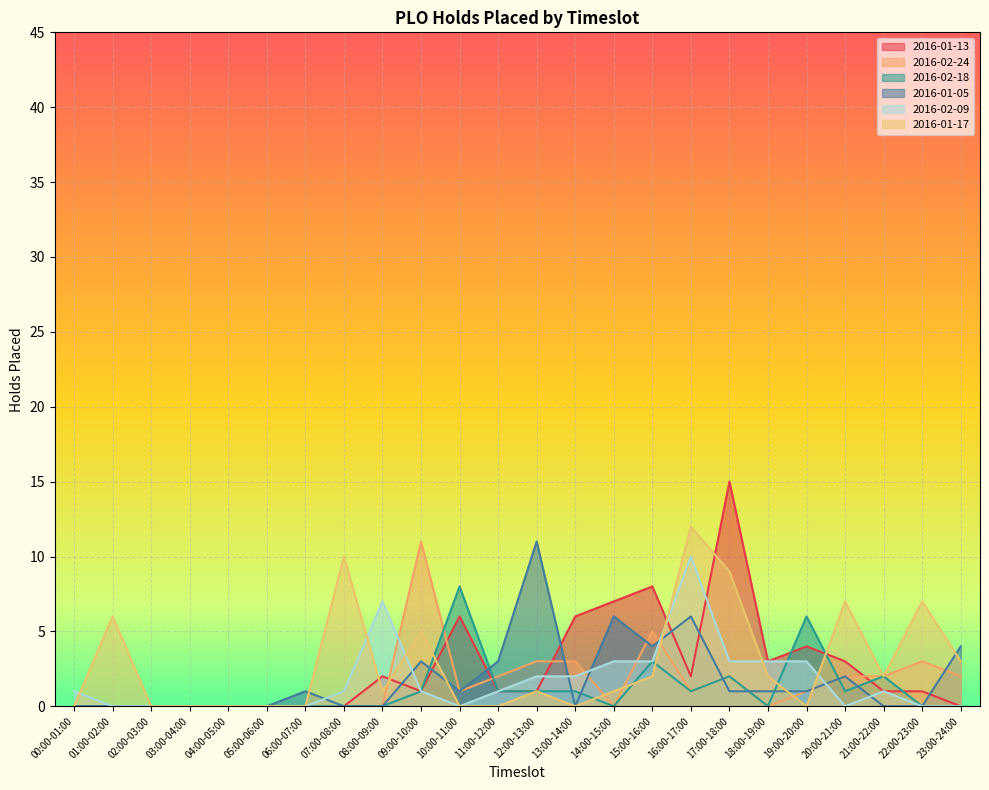

What is the difference between the highest and lowest values at 23:00-24:00?

4